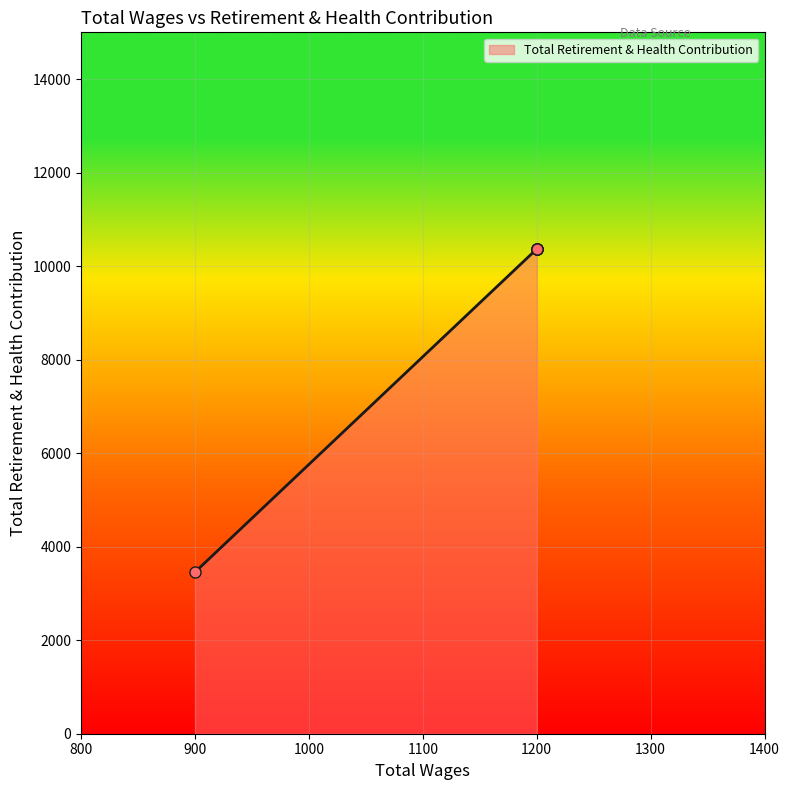

What is the approximate value at 900.0?

3455